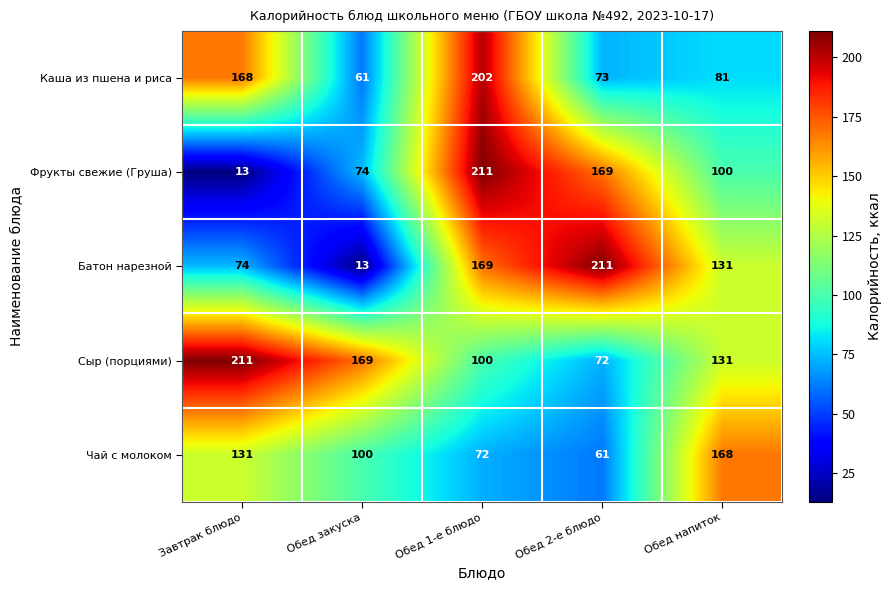

Reading left to right, transcribe all the data shown in this chart.

Каша из пшена и риса: 168	61	202	73	81
Фрукты свежие (Груша): 13	74	211	169	100
Батон нарезной: 74	13	169	211	131
Сыр (порциями): 211	169	100	72	131
Чай с молоком: 131	100	72	61	168